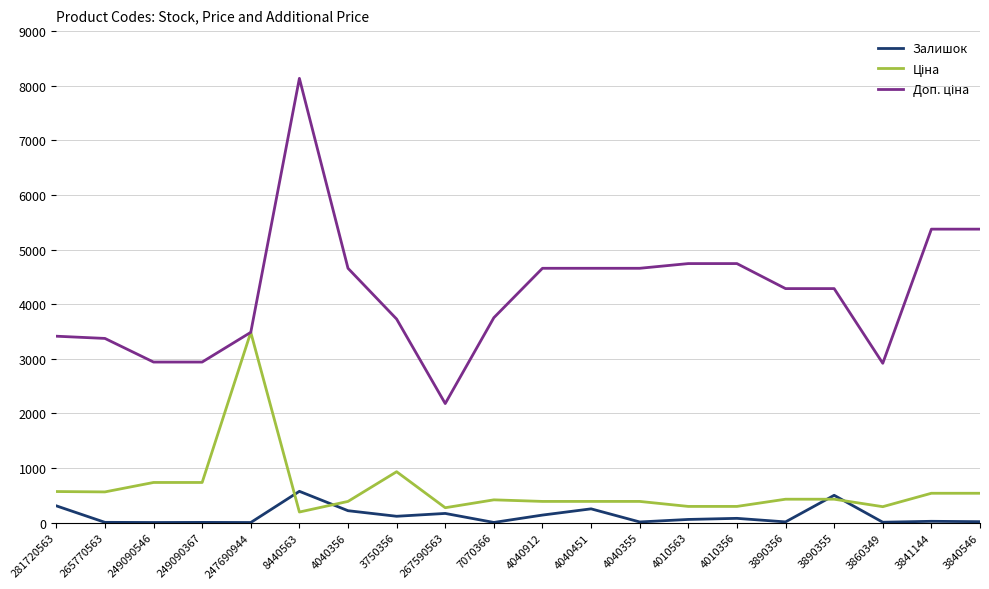

At which category does the chart reach its peak across all series?

8440563